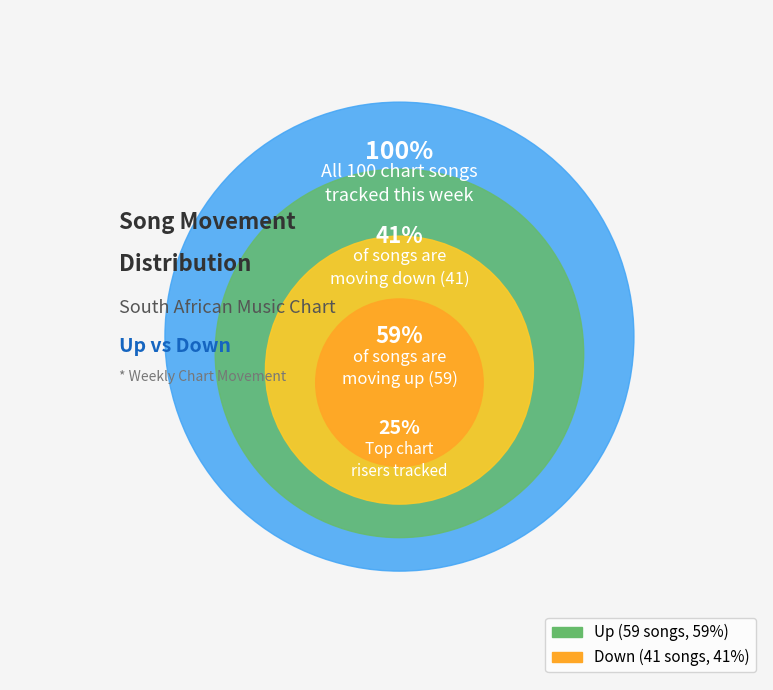

To the nearest percent, what is the difference between the up and down slice percentages?

18%